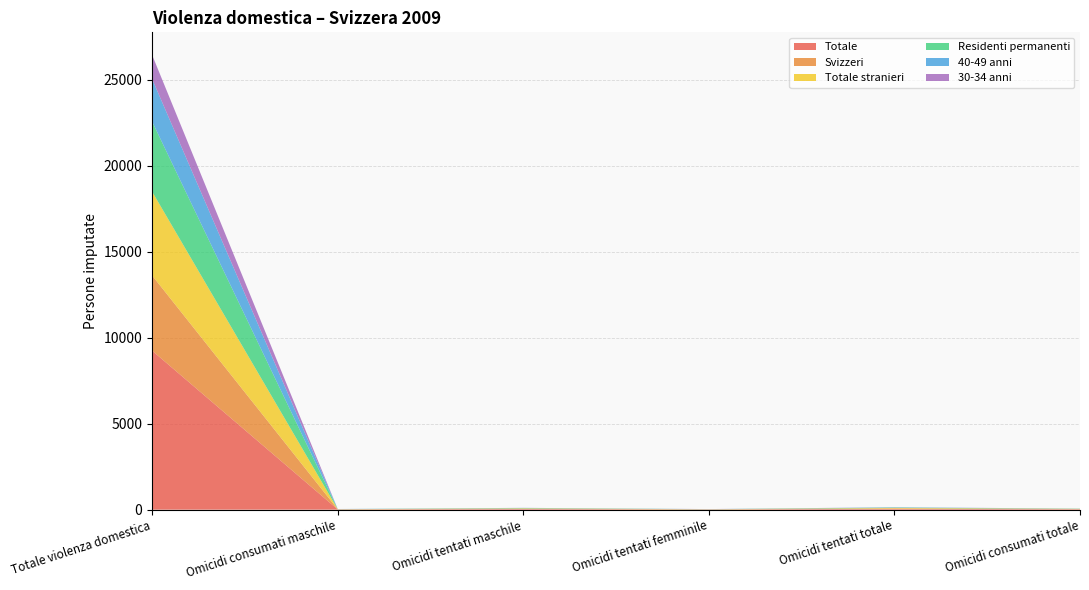

Reading right to left, what are all the values shown in this chart?

Totale: Omicidi consumati totale=24	Omicidi tentati totale=50	Omicidi tentati femminile=12	Omicidi tentati maschile=38	Omicidi consumati maschile=14	Totale violenza domestica=9248
Svizzeri: Omicidi consumati totale=15	Omicidi tentati totale=19	Omicidi tentati femminile=6	Omicidi tentati maschile=13	Omicidi consumati maschile=9	Totale violenza domestica=4373
Totale stranieri: Omicidi consumati totale=9	Omicidi tentati totale=31	Omicidi tentati femminile=6	Omicidi tentati maschile=25	Omicidi consumati maschile=5	Totale violenza domestica=4875
Residenti permanenti: Omicidi consumati totale=8	Omicidi tentati totale=21	Omicidi tentati femminile=5	Omicidi tentati maschile=16	Omicidi consumati maschile=4	Totale violenza domestica=4076
40-49 anni: Omicidi consumati totale=7	Omicidi tentati totale=14	Omicidi tentati femminile=3	Omicidi tentati maschile=11	Omicidi consumati maschile=7	Totale violenza domestica=2477
30-34 anni: Omicidi consumati totale=1	Omicidi tentati totale=6	Omicidi tentati femminile=3	Omicidi tentati maschile=3	Omicidi consumati maschile=0	Totale violenza domestica=1395